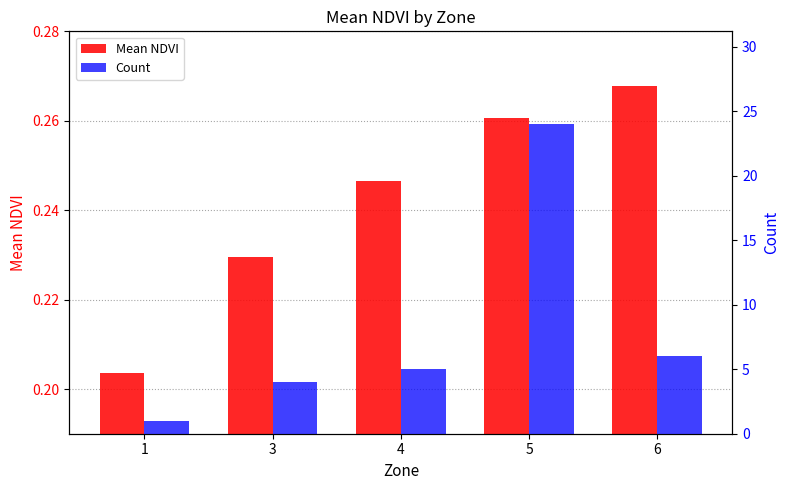

What is the difference between the second highest and minimum values in the Count series?

5.0